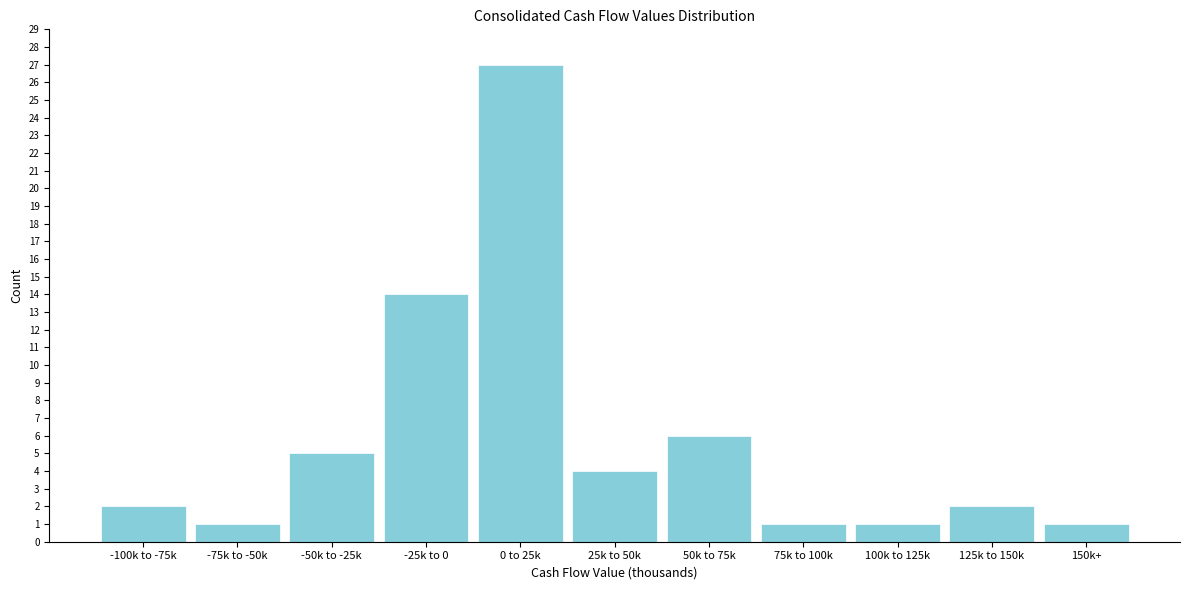

Reading left to right, transcribe all the data shown in this chart.

-100k to -75k=2	-75k to -50k=1	-50k to -25k=5	-25k to 0=14	0 to 25k=27	25k to 50k=4	50k to 75k=6	75k to 100k=1	100k to 125k=1	125k to 150k=2	150k+=1